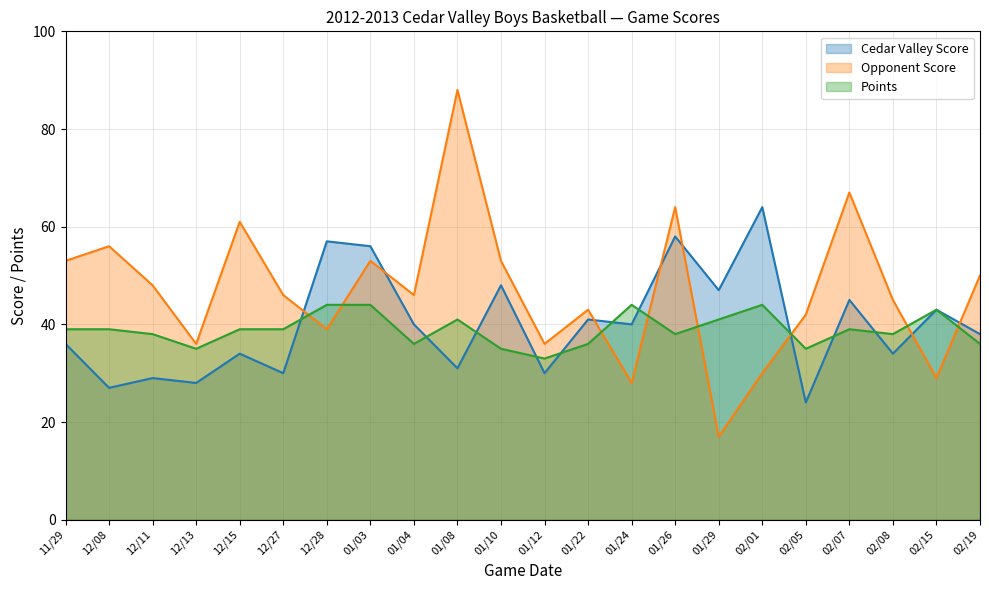

What are all the series names shown in the legend?

Cedar Valley Score, Opponent Score, Points